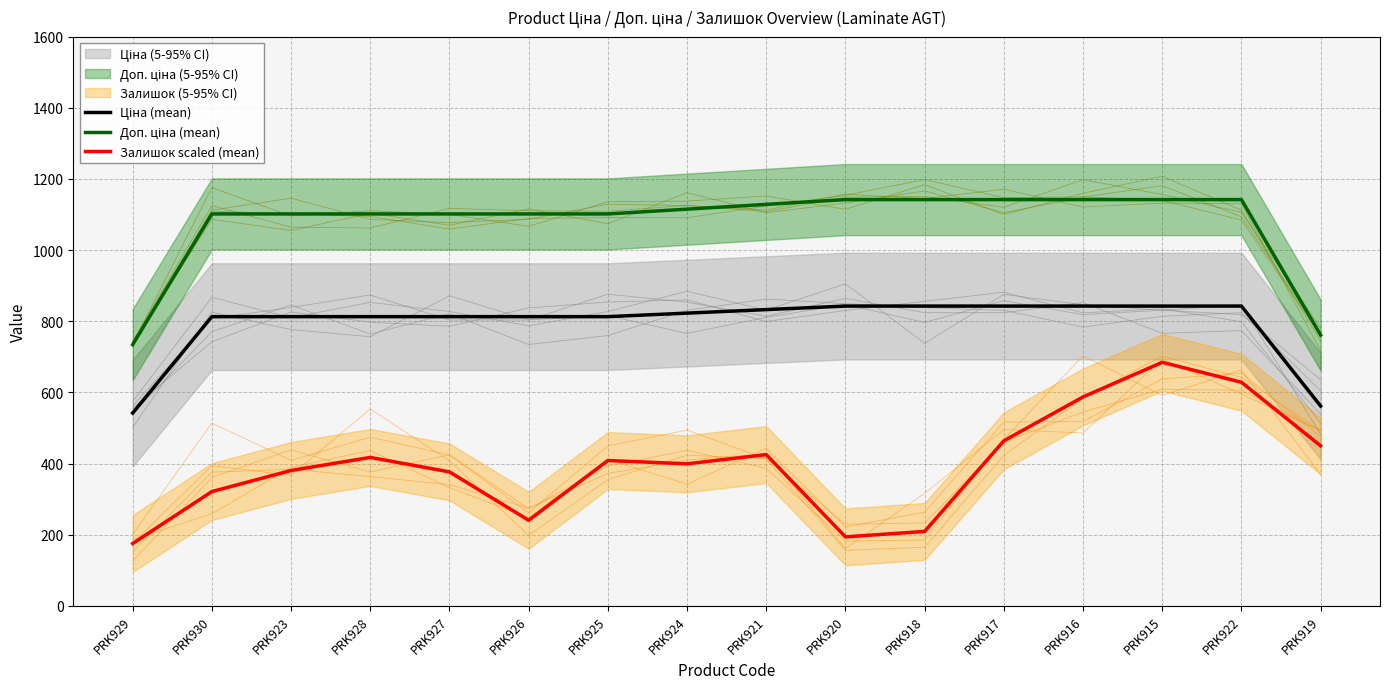

The Ціна (mean) series shows 318.9 at PRK930. True or false?

False